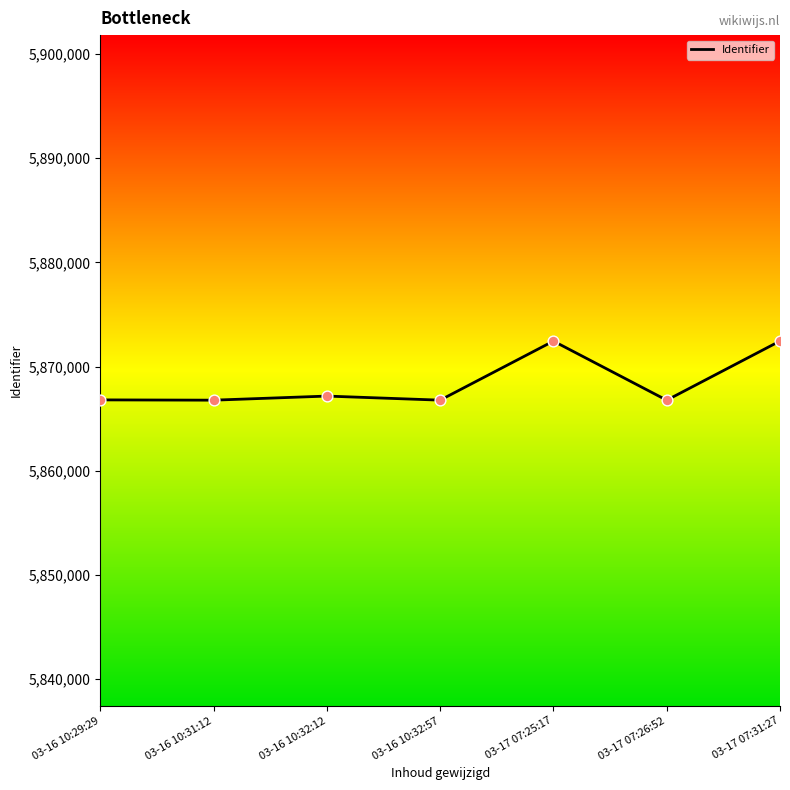

What is the ratio of the value at 03-16 10:29:29 to the value at 03-17 07:26:52?

1.0